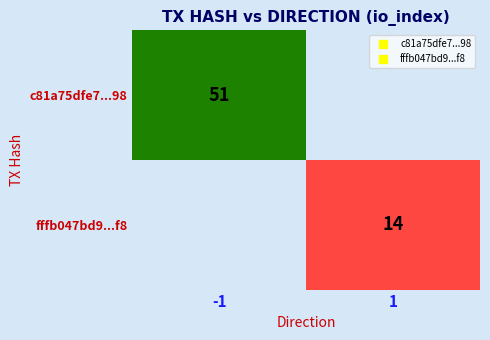

How many data points does each series have?

2